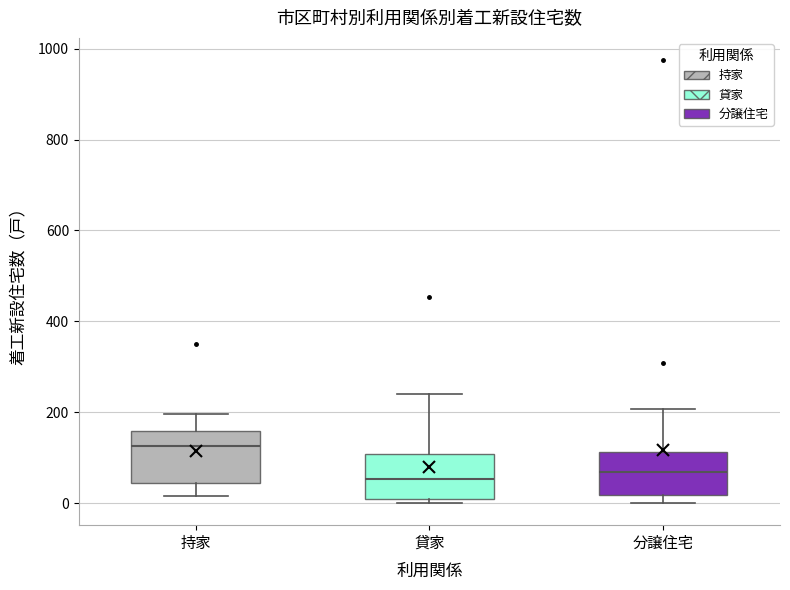

Which box has the highest median line?

持家